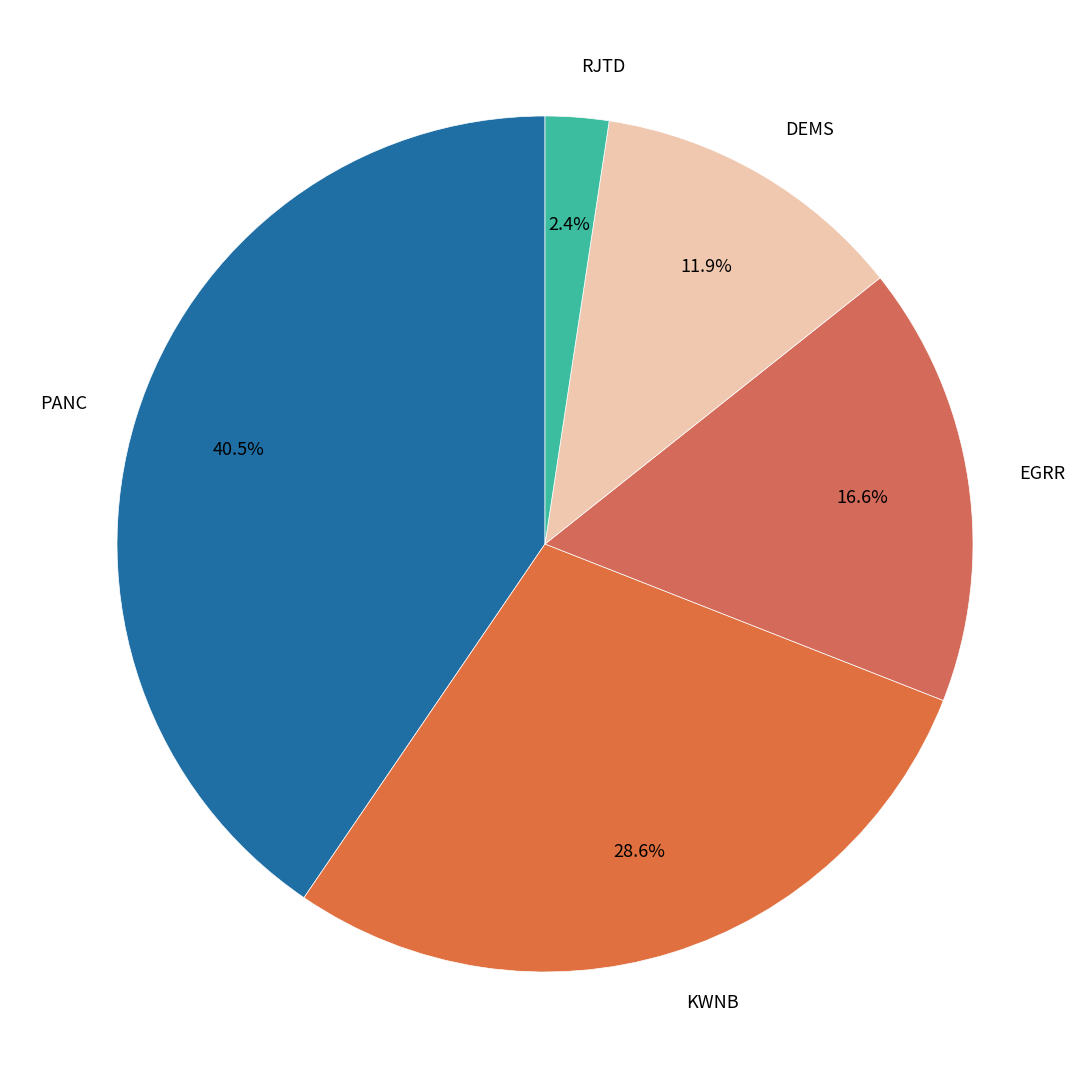

Is there a majority slice in this chart?

No